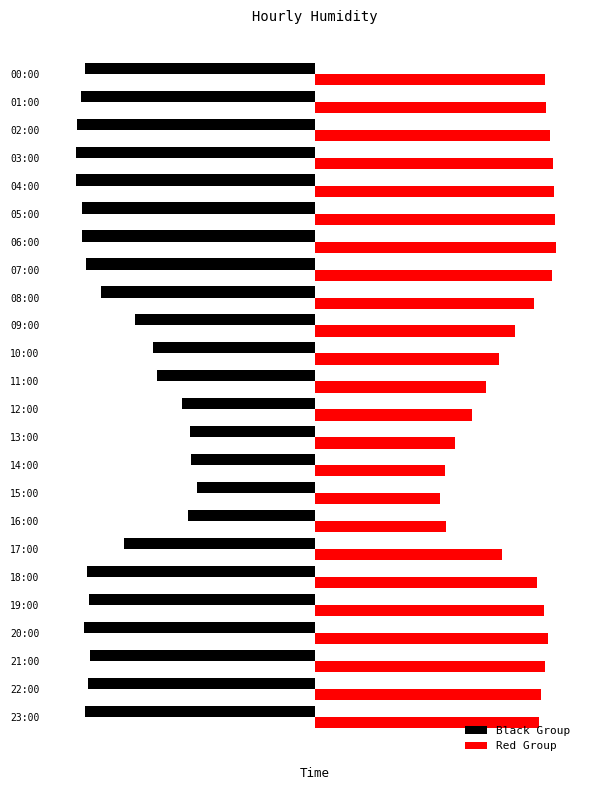

What is the difference between the maximum and second lowest values in the Black Group series?

47.9